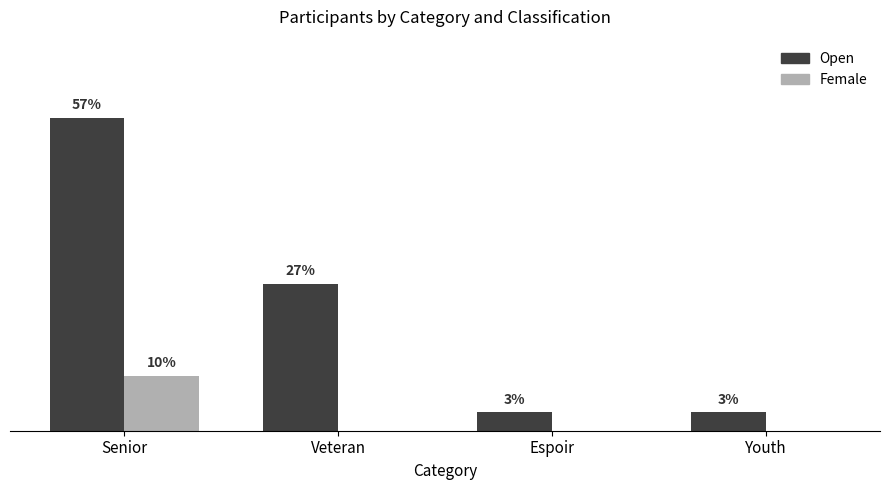

What are all the series names shown in the legend?

Open, Female